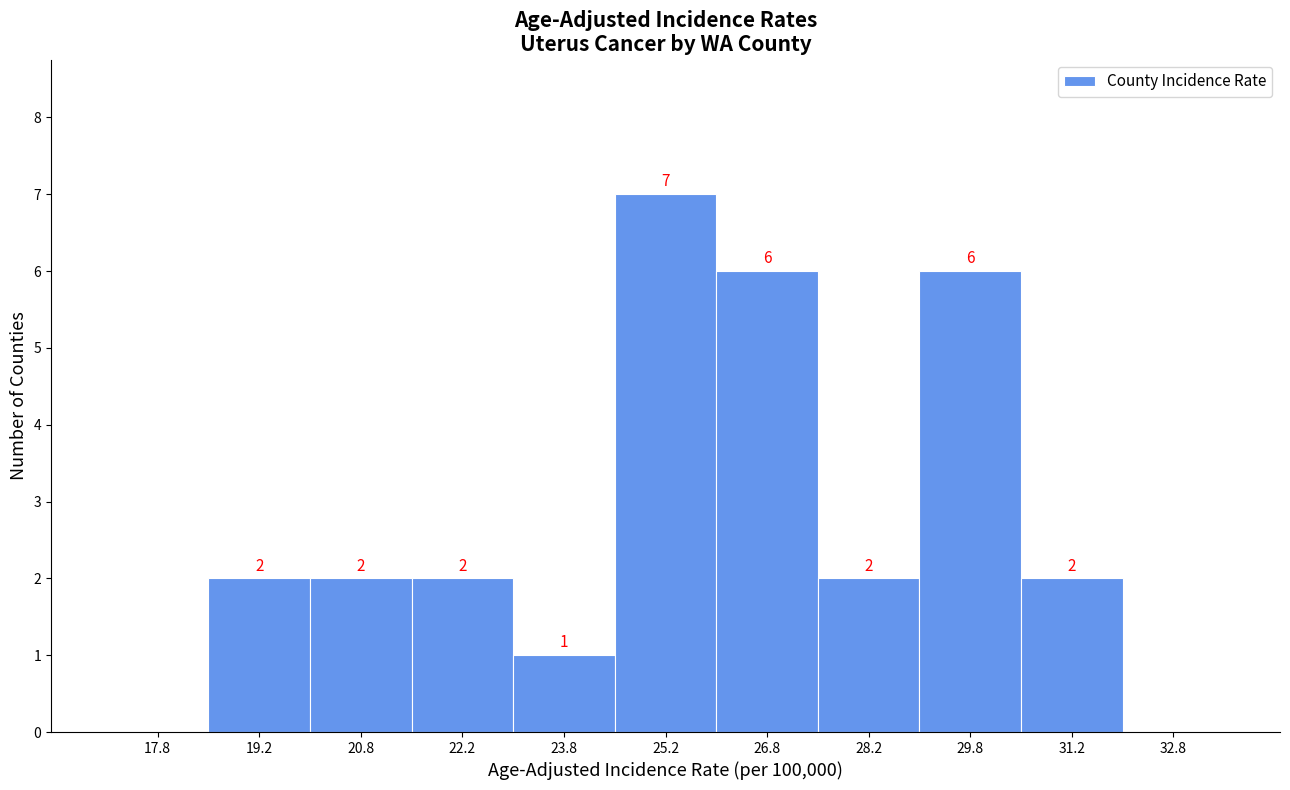

Which range on the x-axis has the tallest bar?

24.5 to 26.0